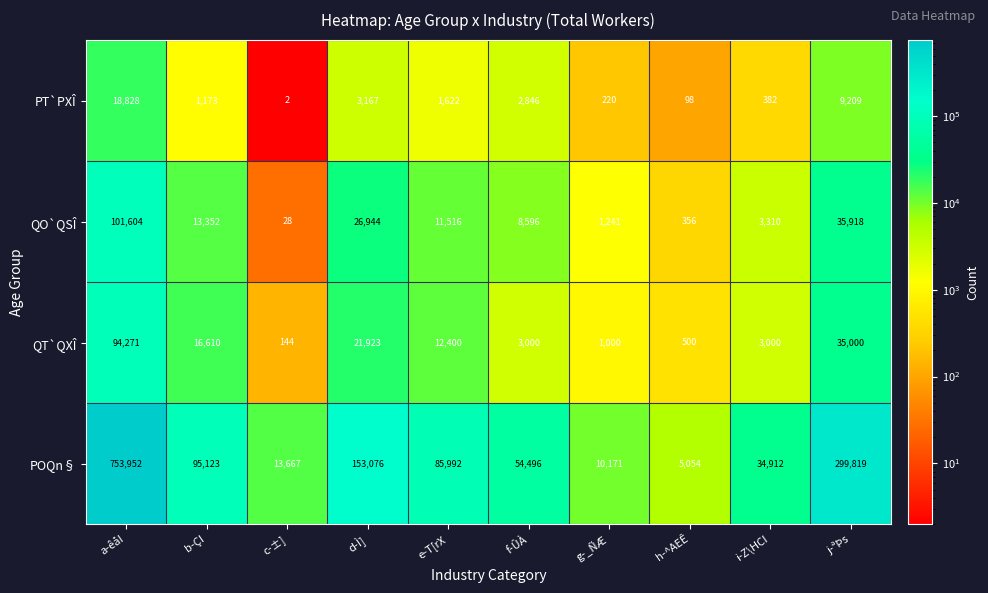

Count the number of categories in the chart.

10